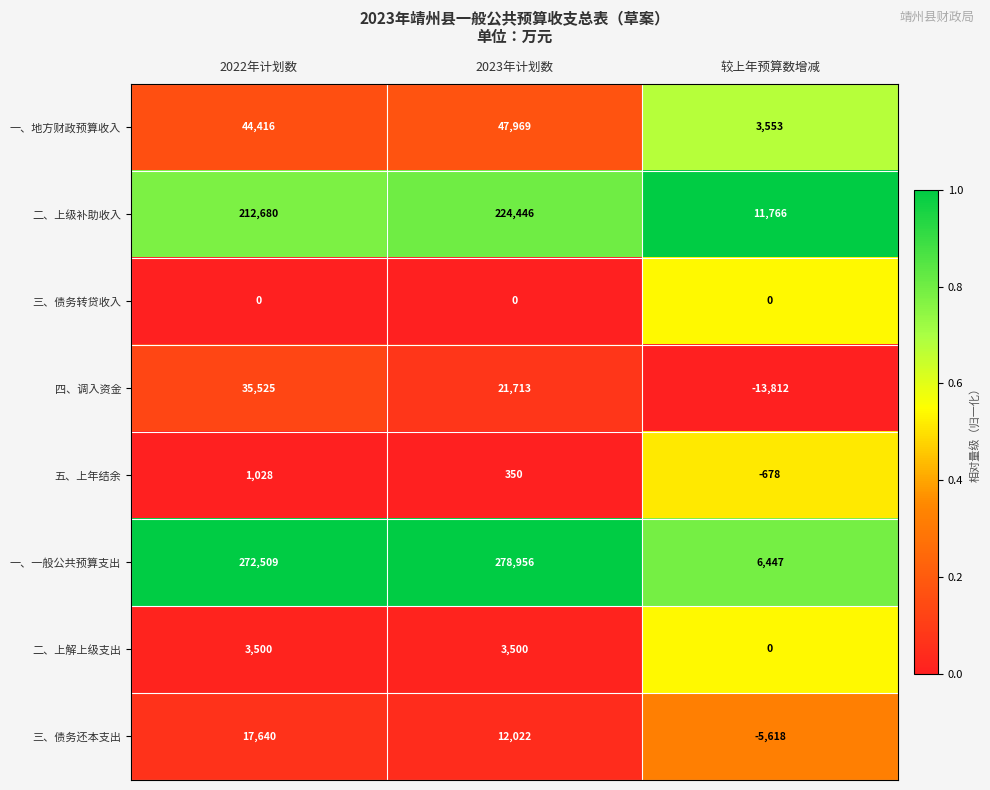

The value of 三、债务转贷收入 at 2023年计划数 is 0. True or false?

True